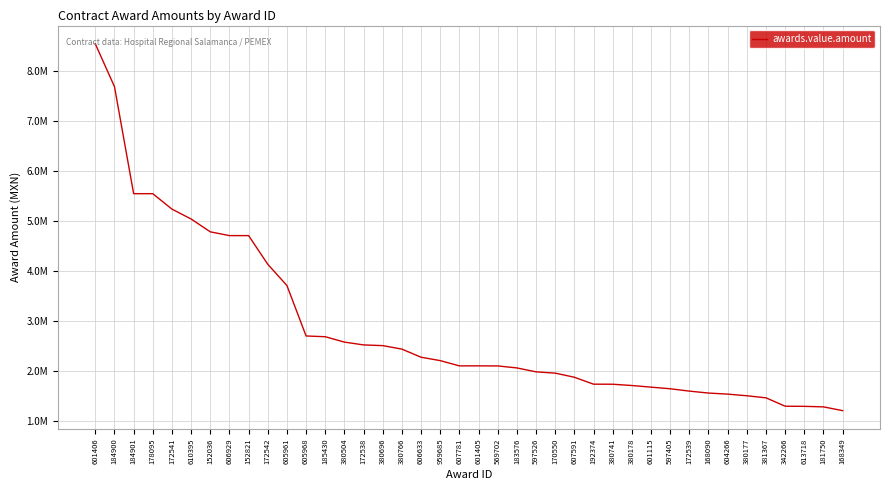

True or false: the data shows 1950000.0 at 170550.

True